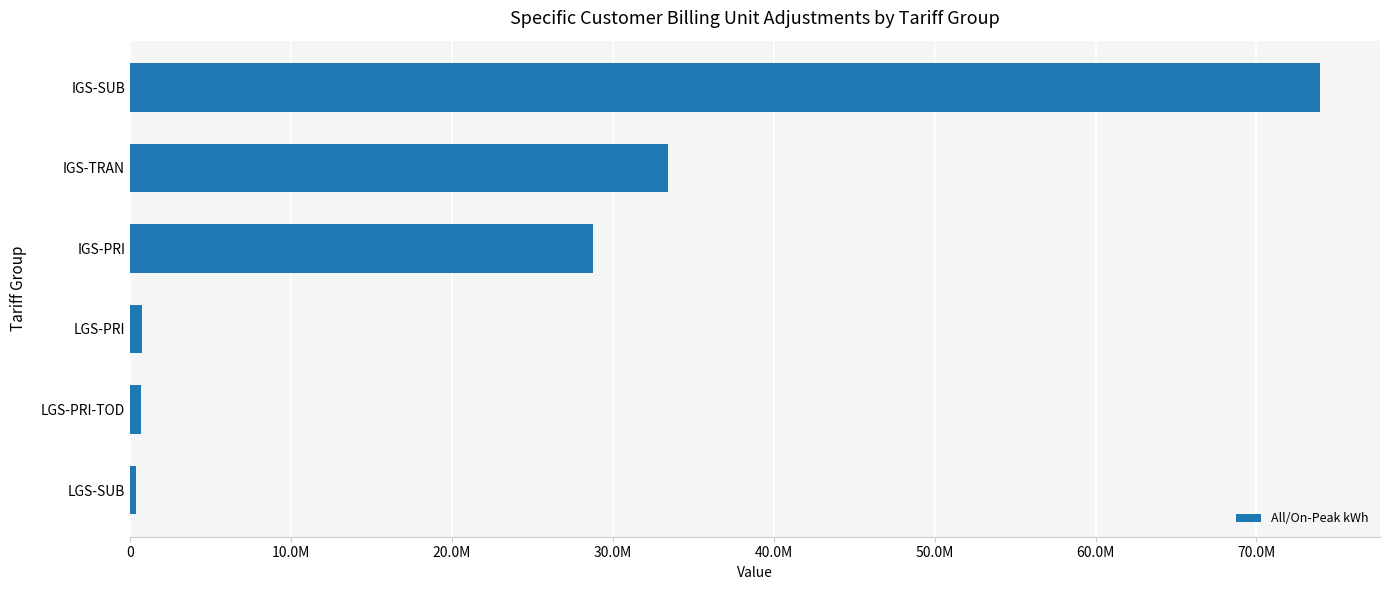

Does the chart contain any negative values?

No